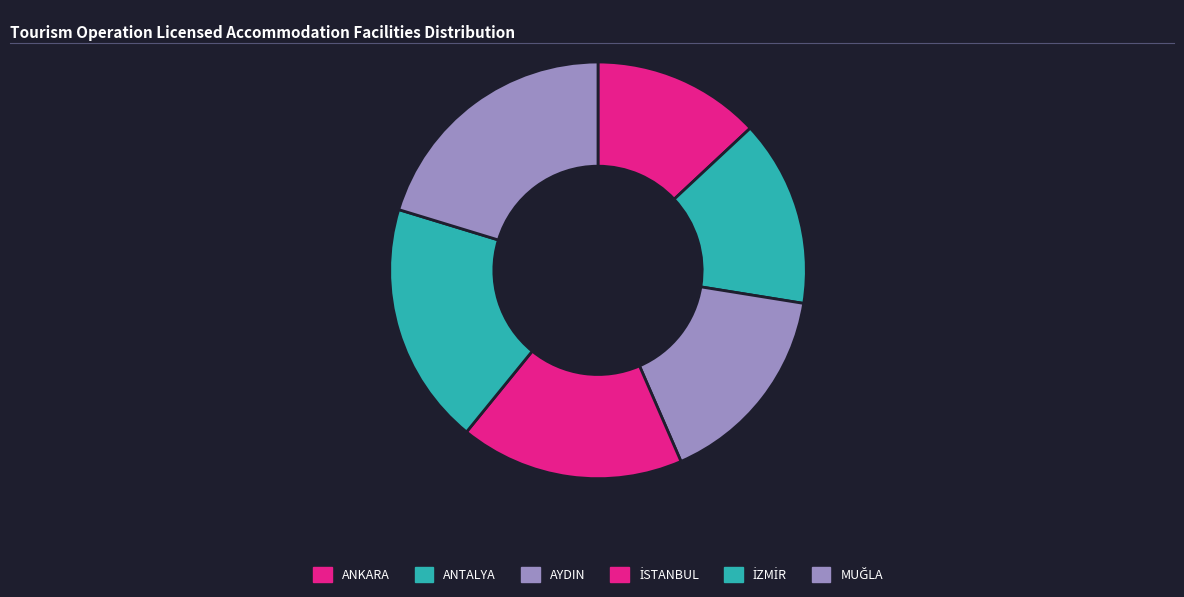

To the nearest percent, what is the average slice percentage?

17%